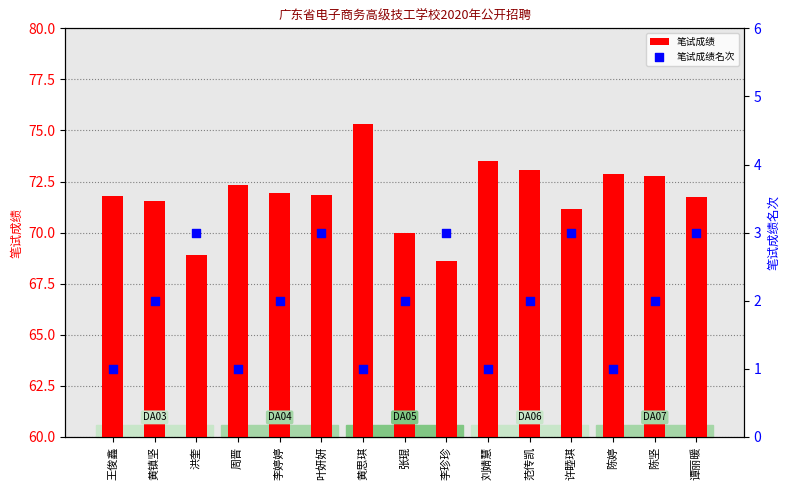

Which series has the largest Y range (max minus min)?

笔试成绩